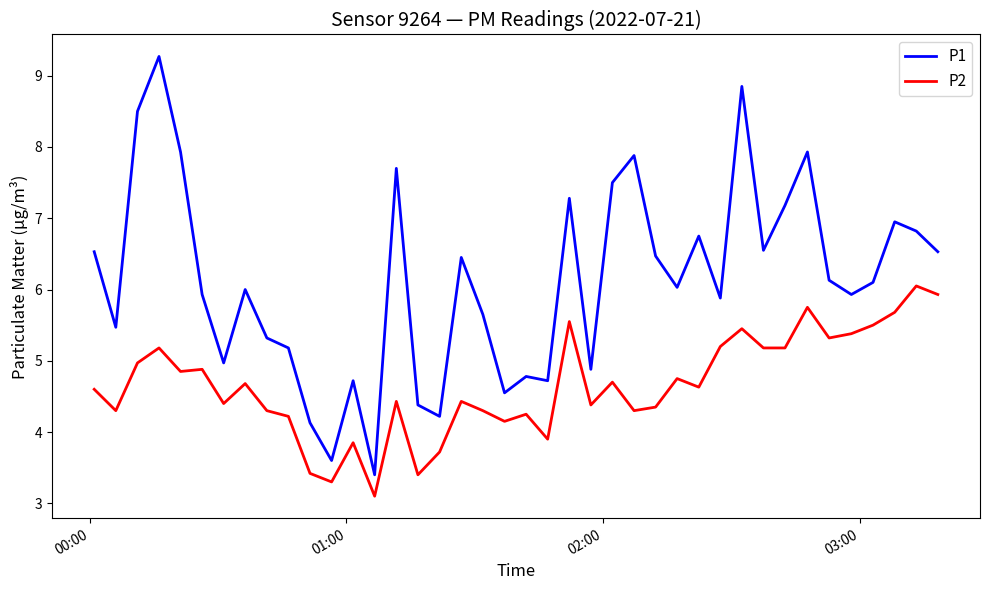

What are all the series names shown in the legend?

P1, P2